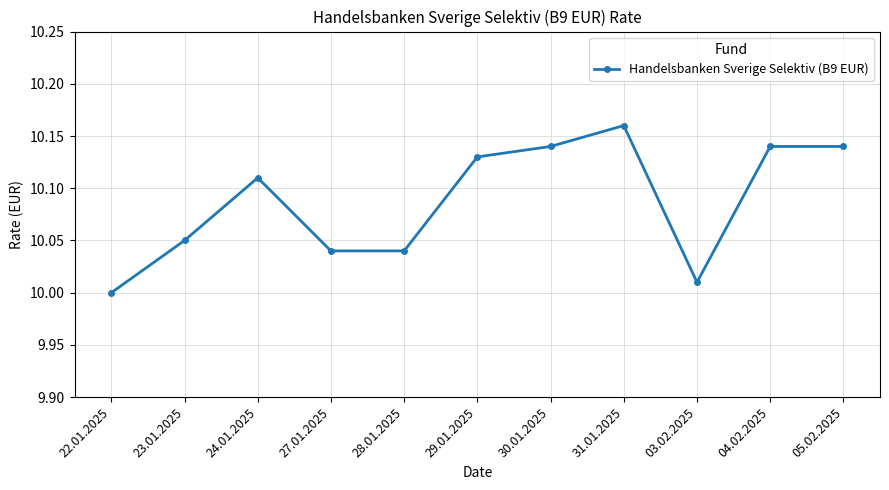

What is the sum of all values?

111.0